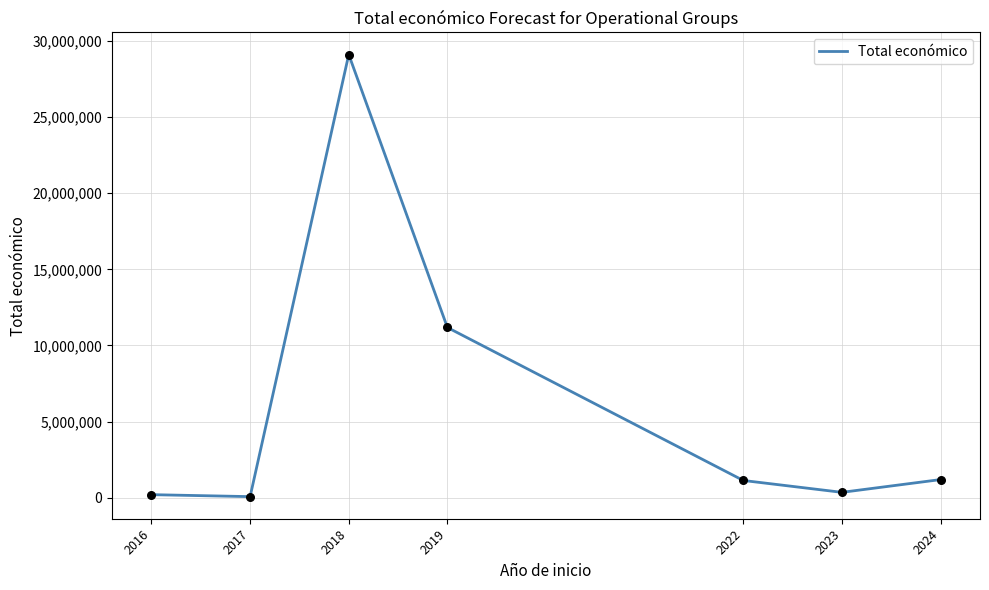

Which has a higher value, 2017 or 2024?

2024